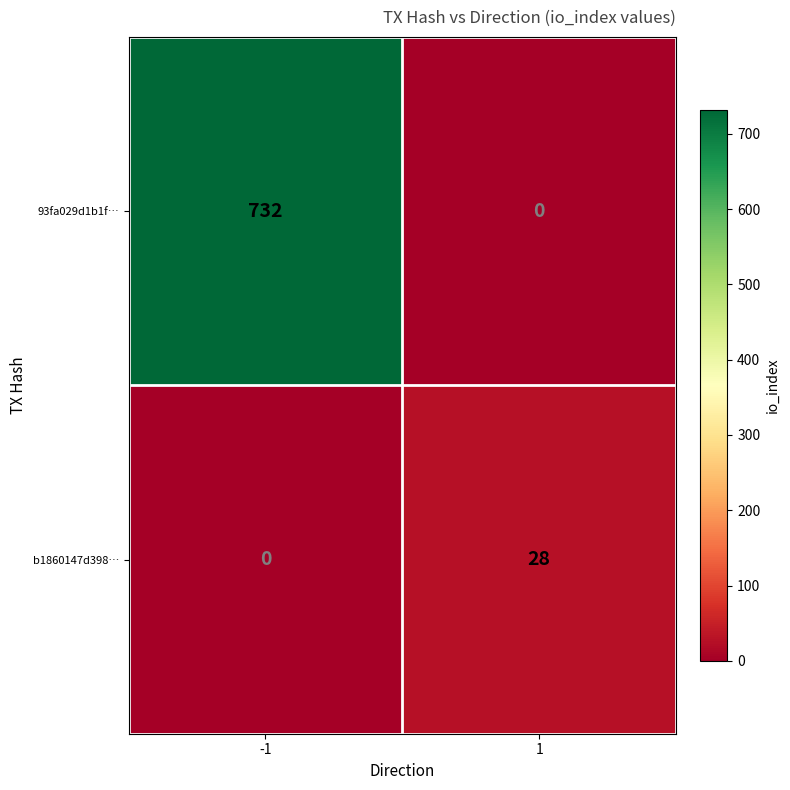

What is the maximum value shown in the chart?

732